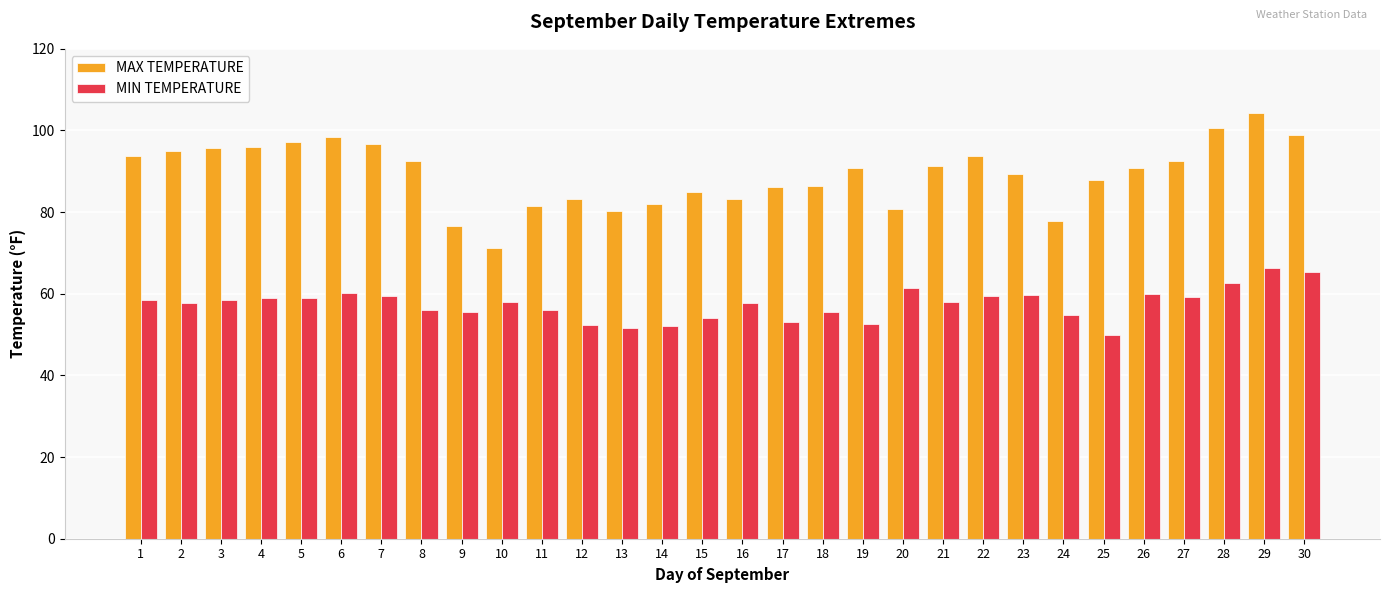

Is the value of MIN TEMPERATURE at 8 greater than the value of MAX TEMPERATURE at 10?

No